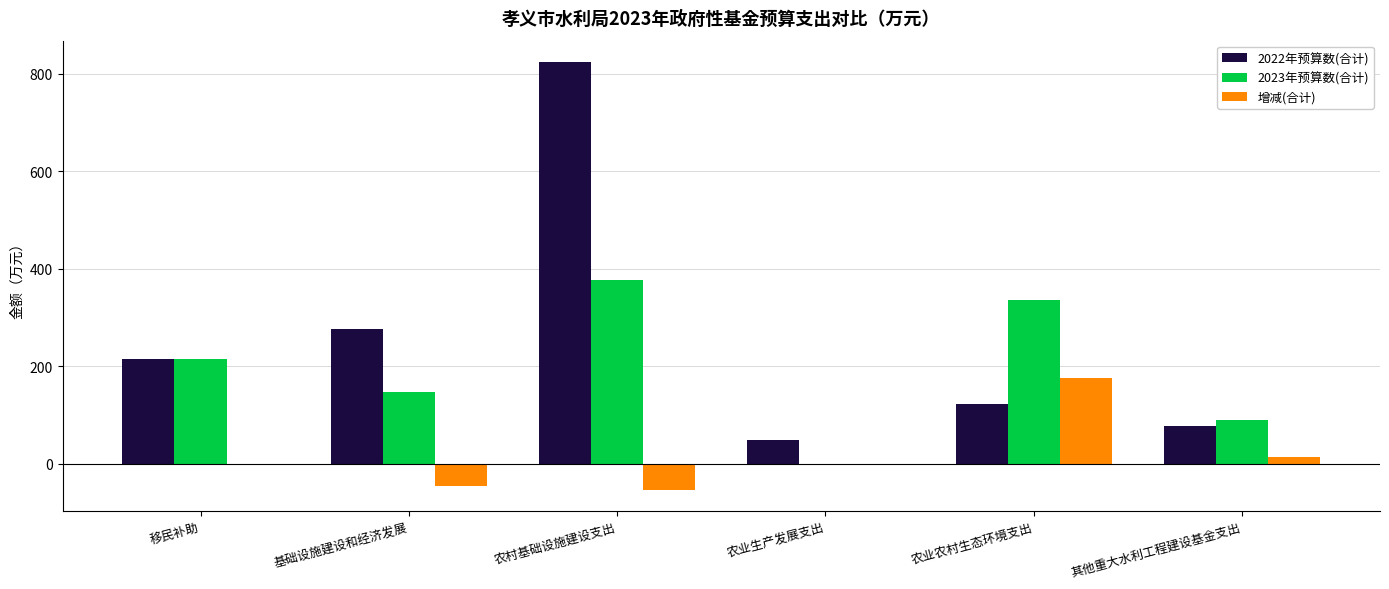

How many groups of bars are there?

6